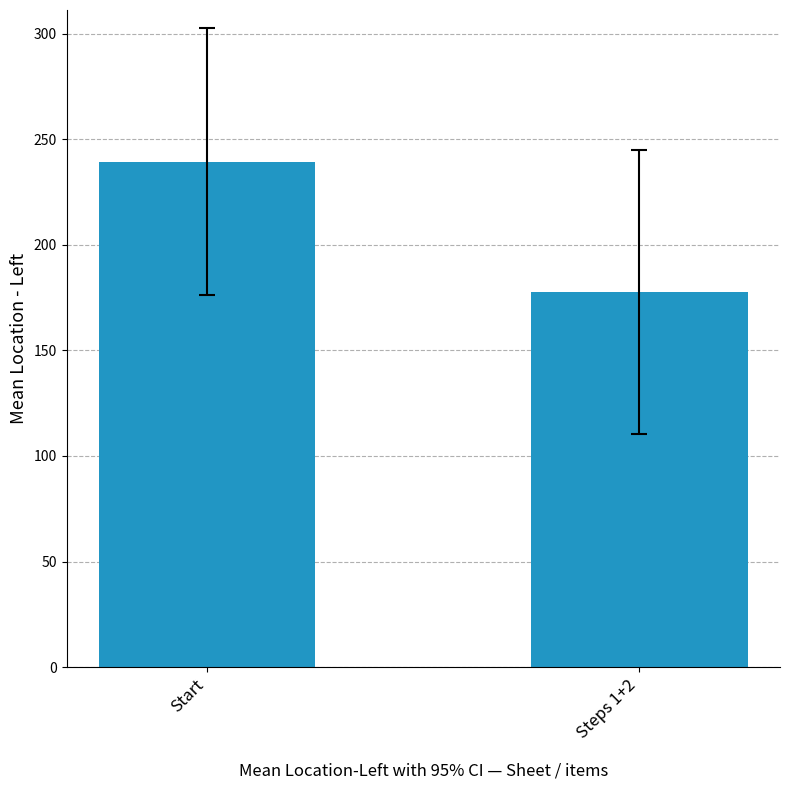

What is the sum of the values at Start and Steps 1+2?

416.8